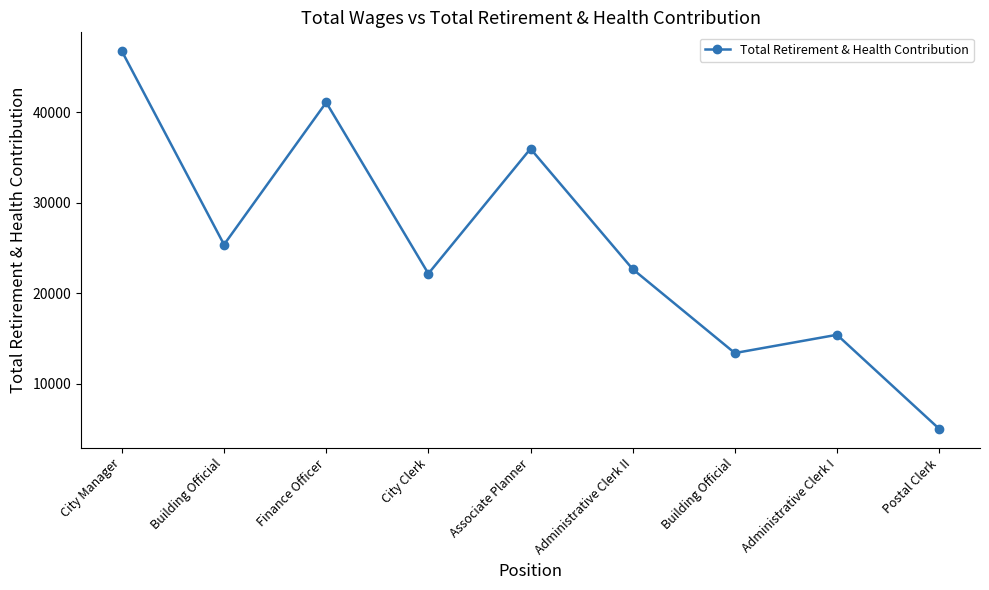

How many data points does each series have?

9